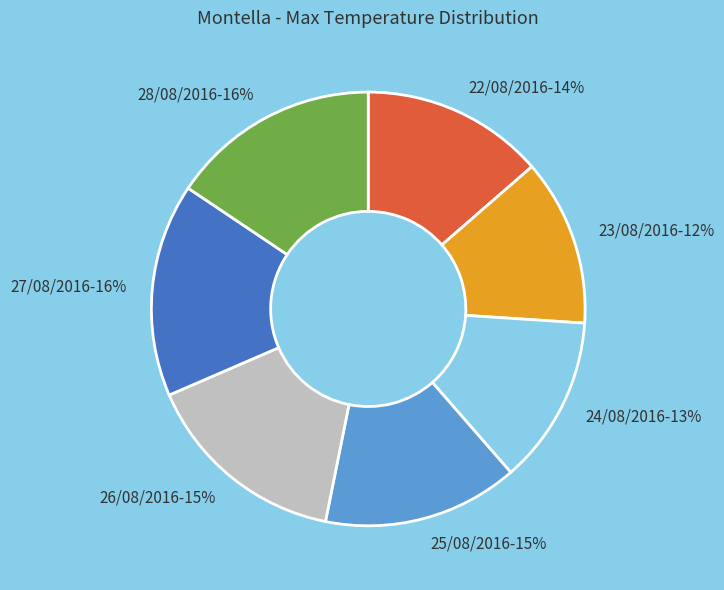

Approximately how many times larger is the value at 26/08/2016 compared to 24/08/2016?

1.2